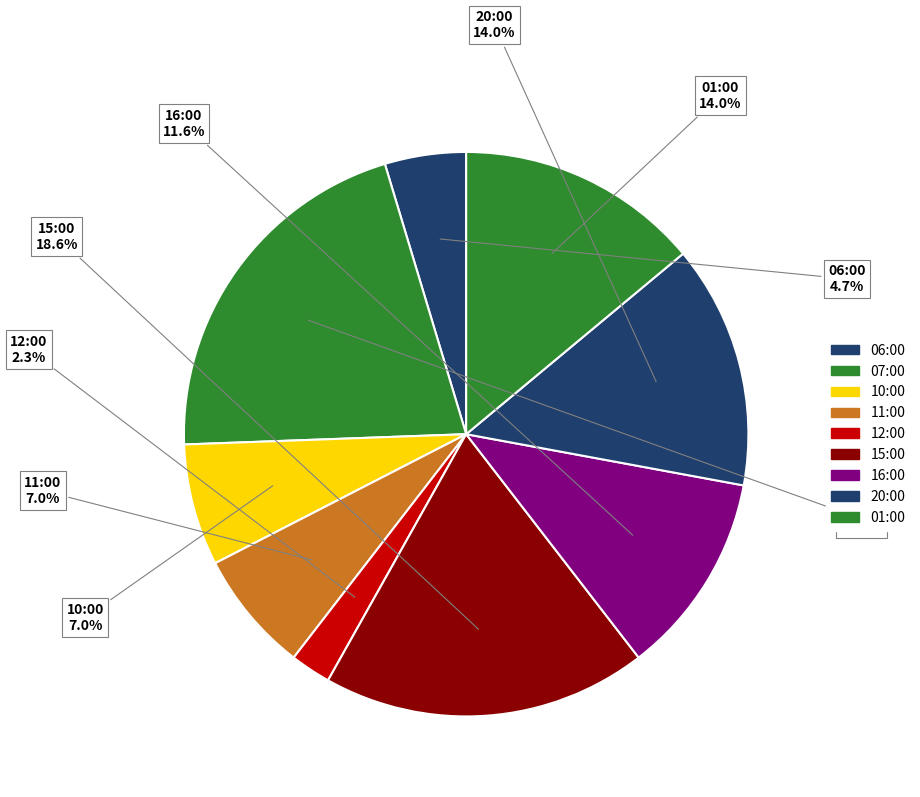

Approximately how many times larger is the value at 10:00 compared to 12:00?

3.0